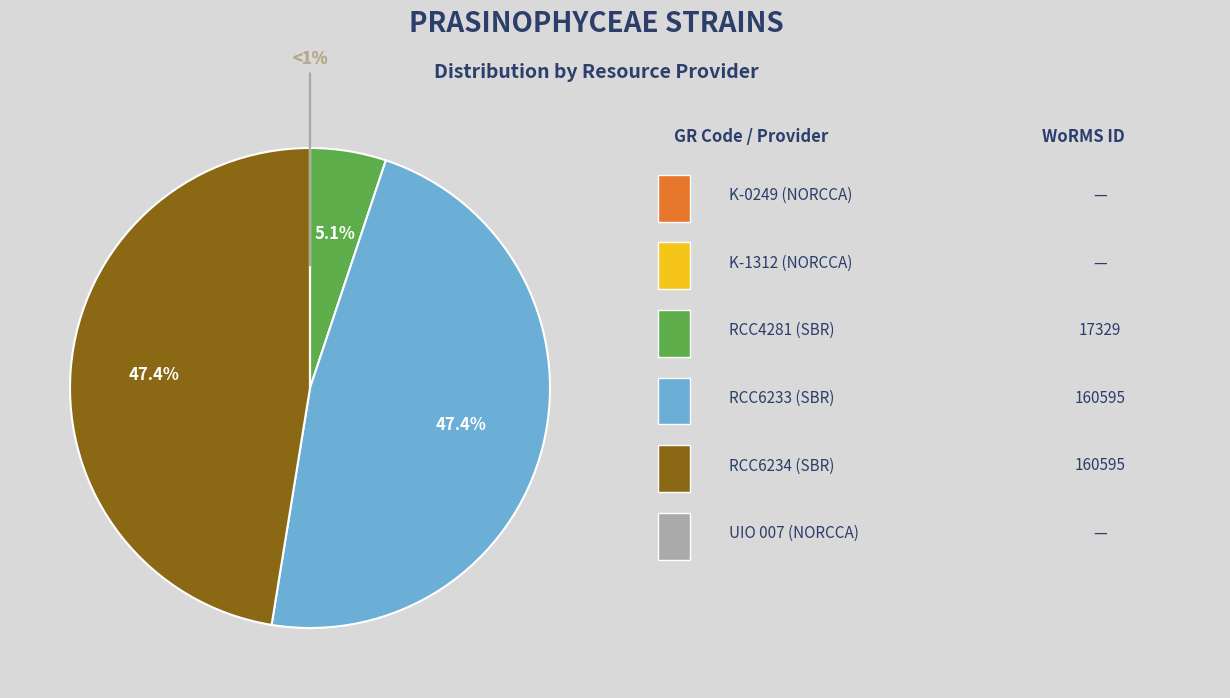

Which slice is the smallest?

NORCCA (K-0249)